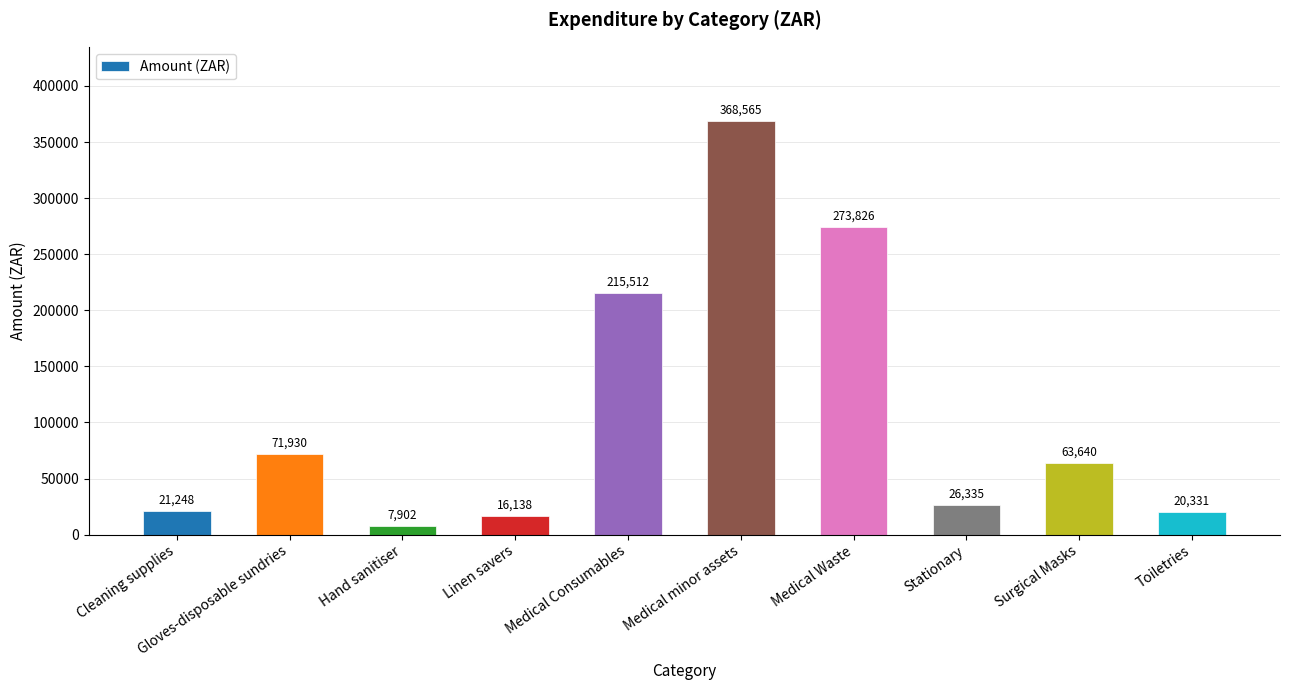

Are the bars horizontal?

No